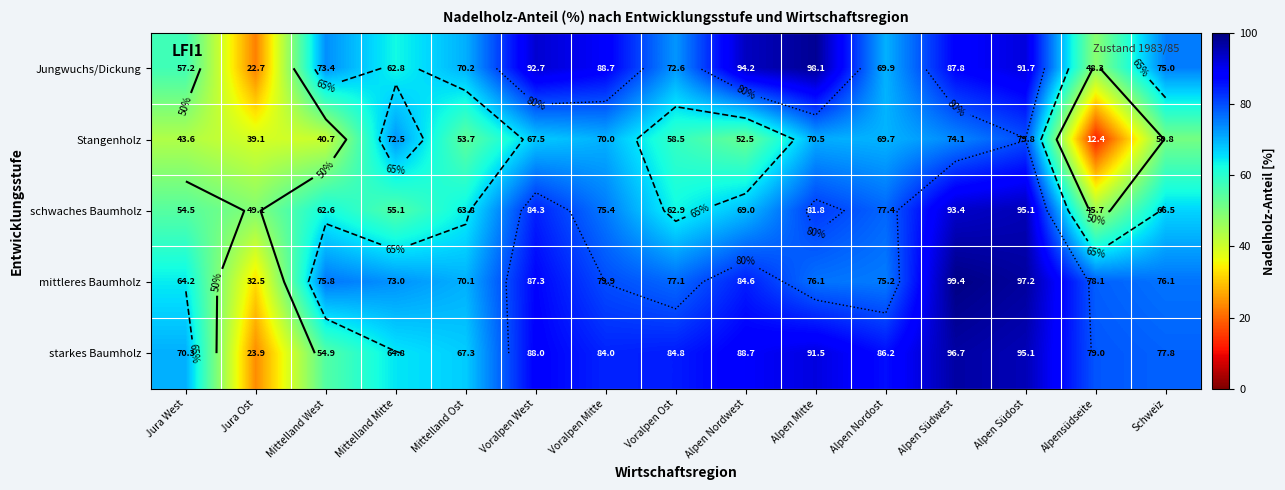

The Jungwuchs/Dickung series shows 164.6 at Alpen Südost. True or false?

False